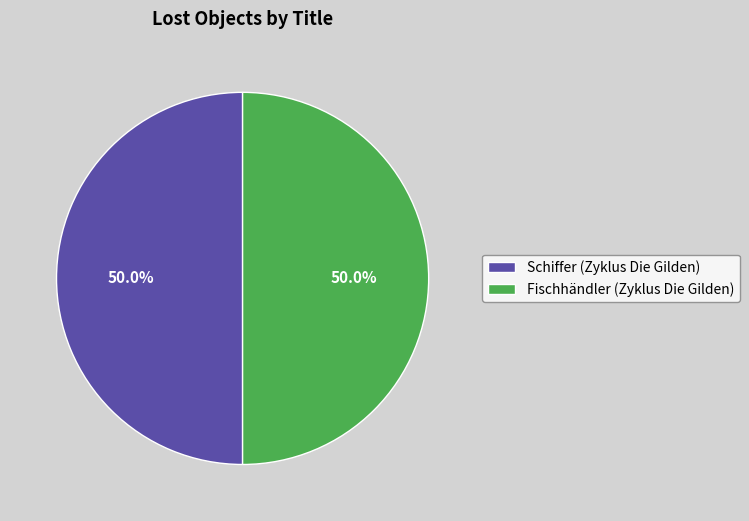

Is the sum of Schiffer (Zyklus Die Gilden) and Fischhändler (Zyklus Die Gilden) greater than half?

Yes